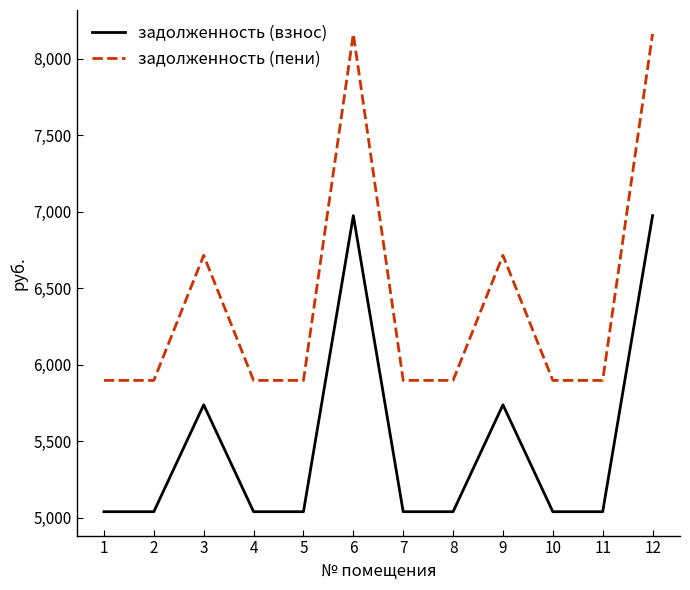

What is the maximum value shown in the chart?

8161.2